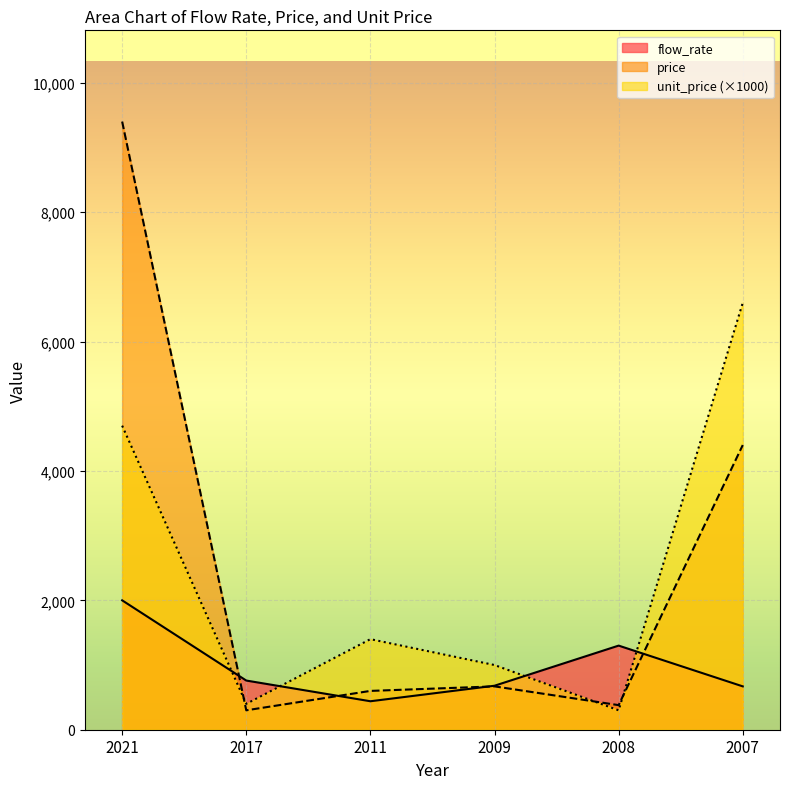

Between which two adjacent categories do unit_price and price first intersect?

2021 and 2017